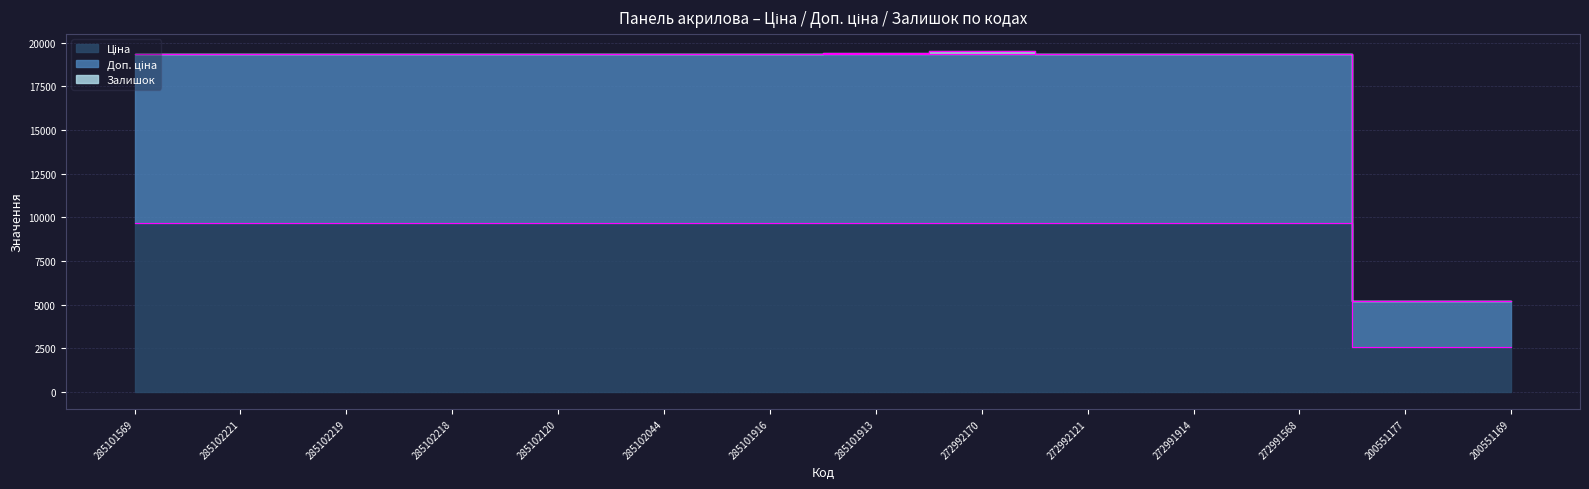

Between 272992170 and 285101569, which is larger?

272992170